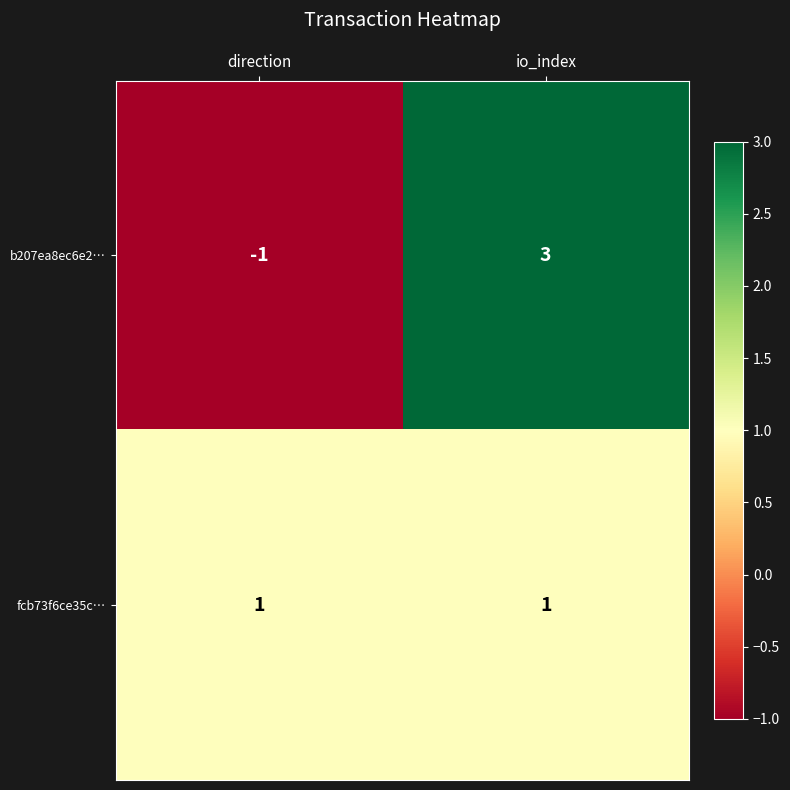

Reading left to right, list all the values displayed in this chart.

b207ea8ec6e2…: direction=-1	io_index=3
fcb73f6ce35c…: direction=1	io_index=1